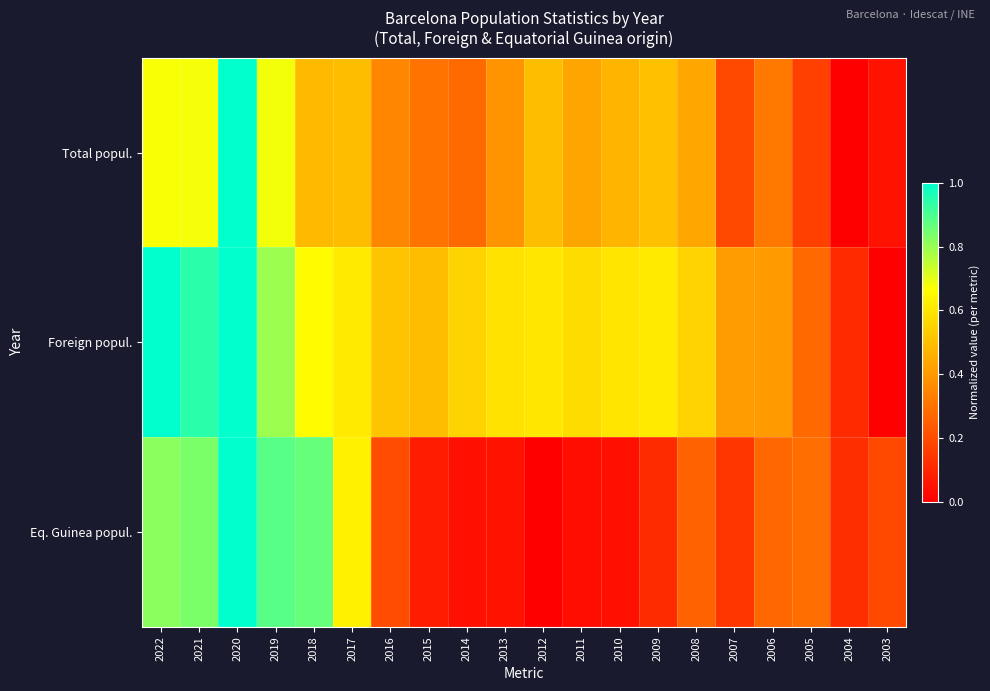

Rank the series at 2018 from highest to lowest value.

Eq. Guinea popul., Foreign popul., Total popul.